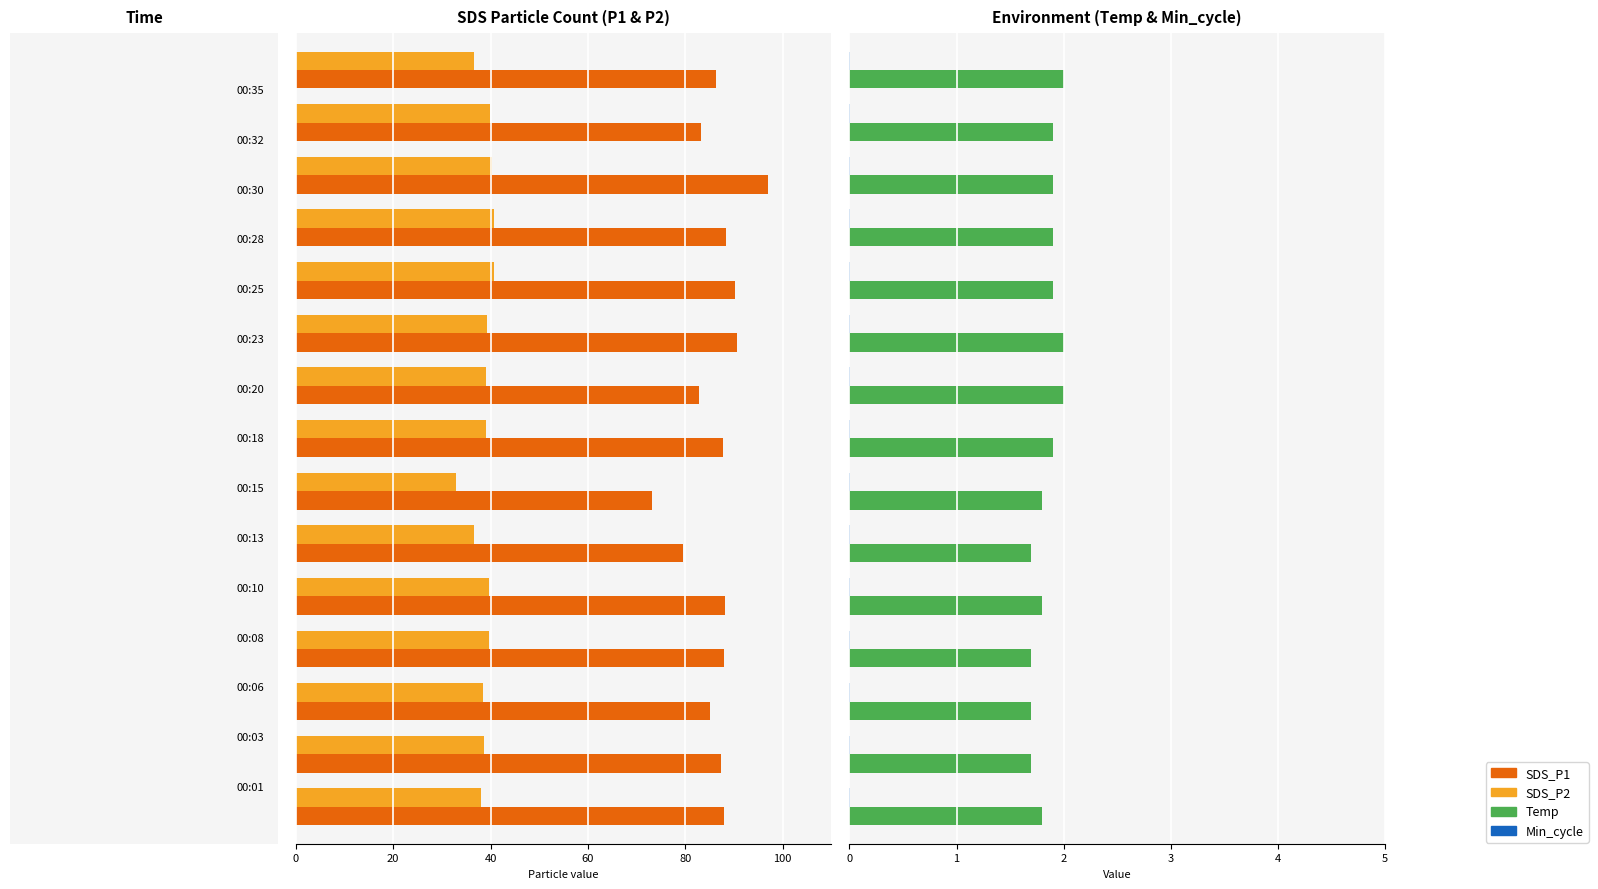

Which series has the largest range (max minus min)?

SDS_P1